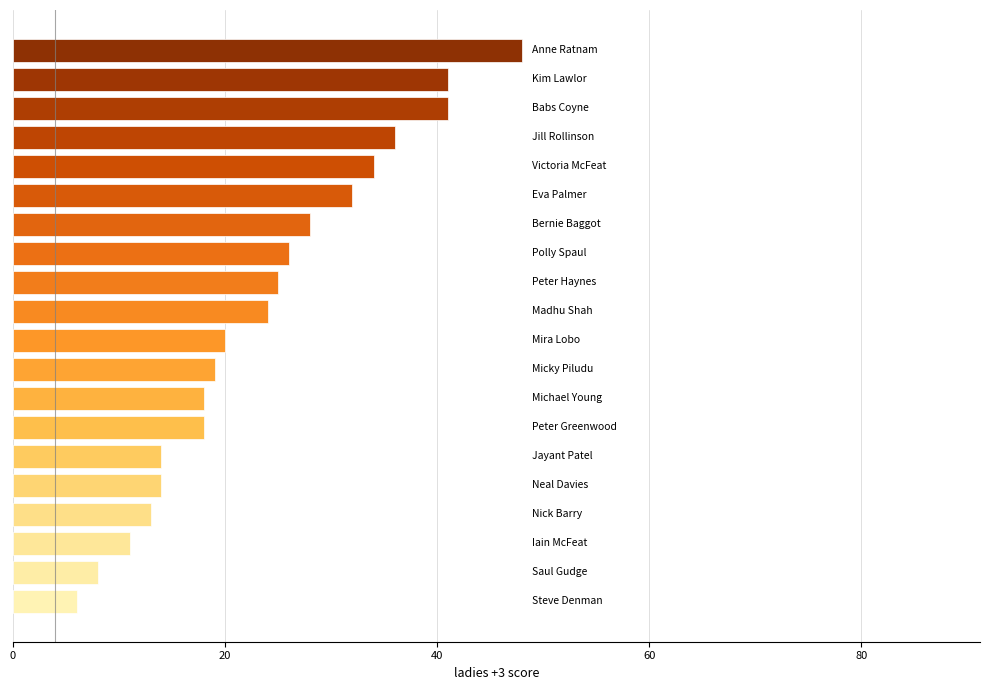

What is the maximum value shown in the chart?

48